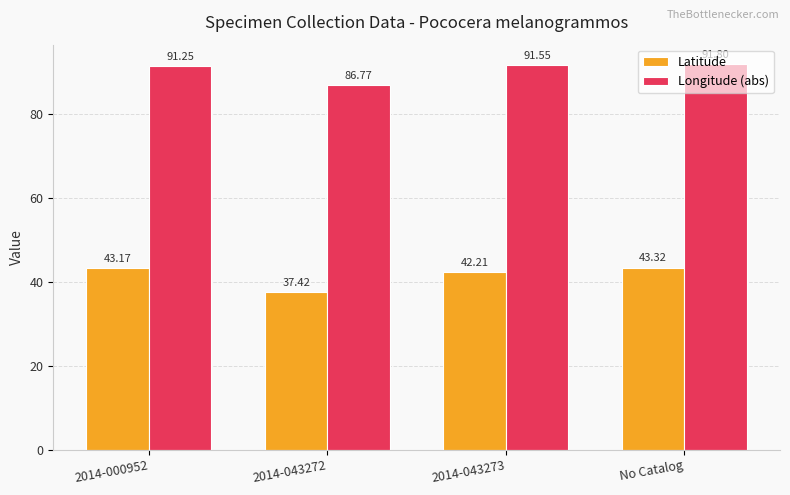

Are the bars horizontal?

No